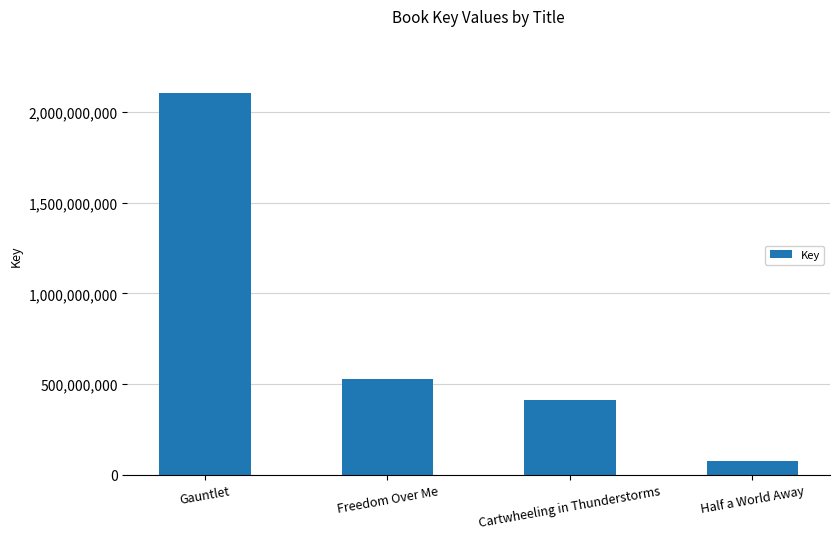

True or false: the data shows 815536580 at Freedom Over Me.

False